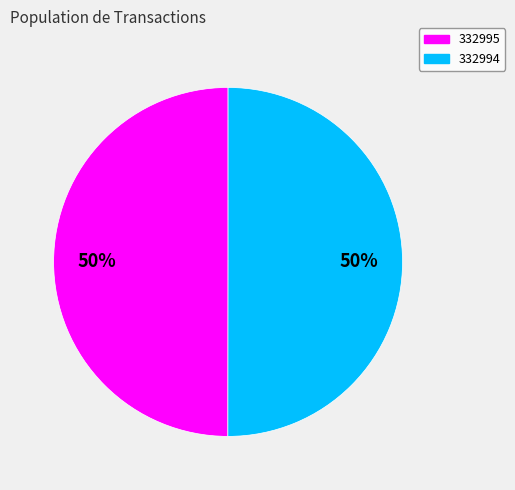

What is the ratio of the value at 332994 to the value at 332995?

1.0